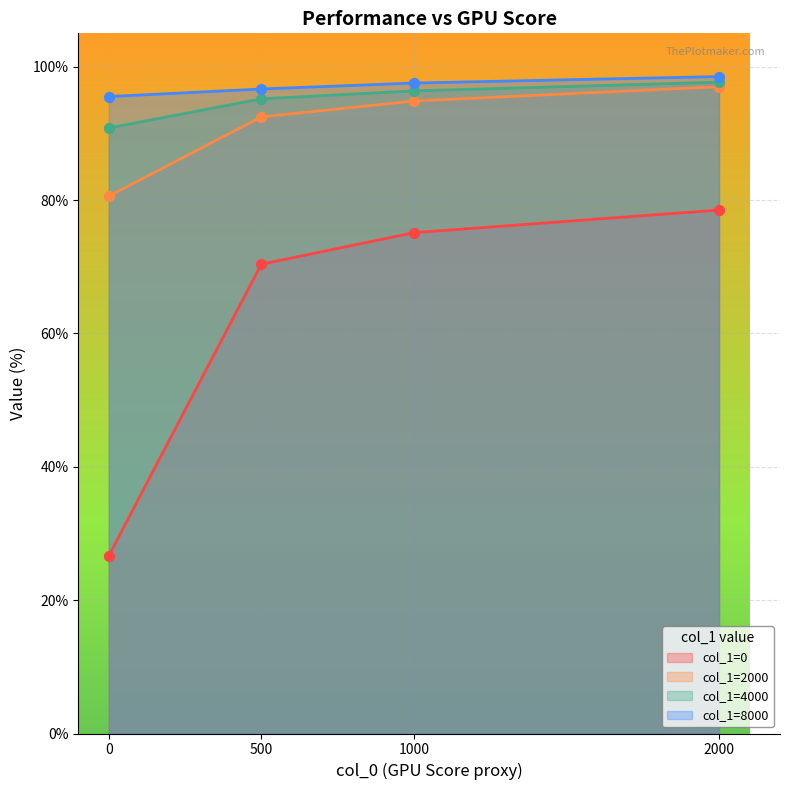

Which series has the largest Y range (max minus min)?

col_1=0